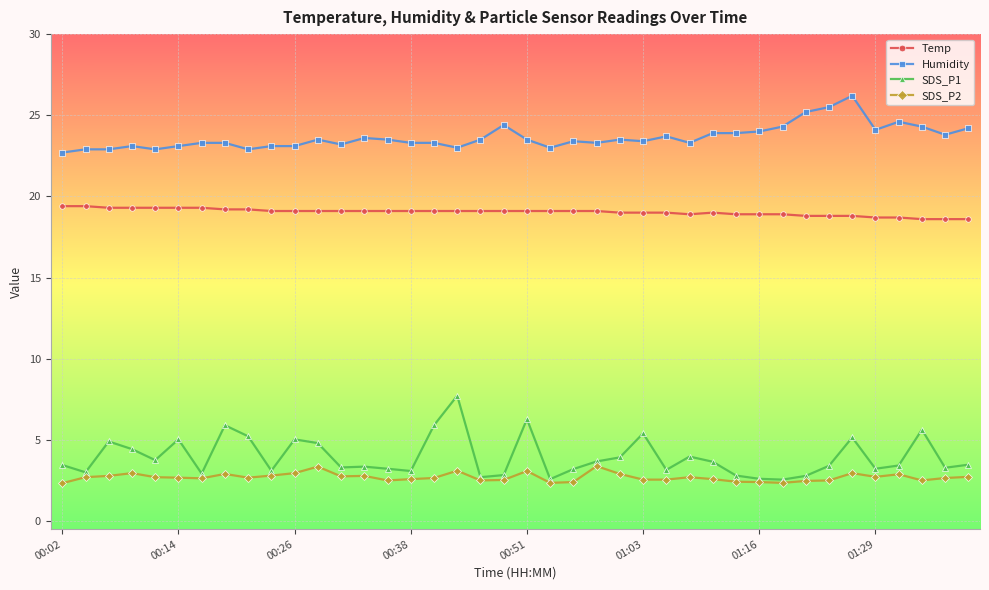

What is the value of the Humidity point at the 13th from the left?

23.2